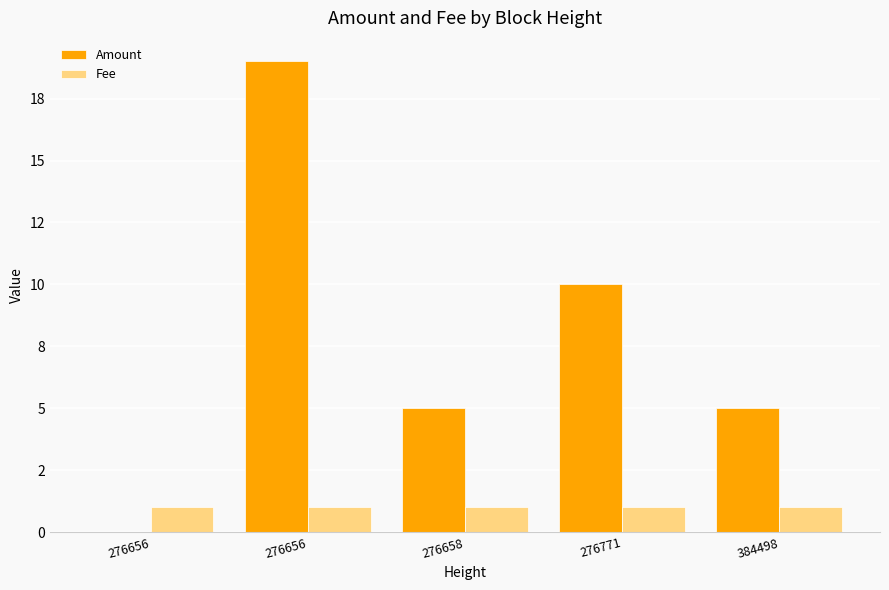

List the labels in order of Fee value, largest first.

276656, 276656, 276658, 276771, 384498